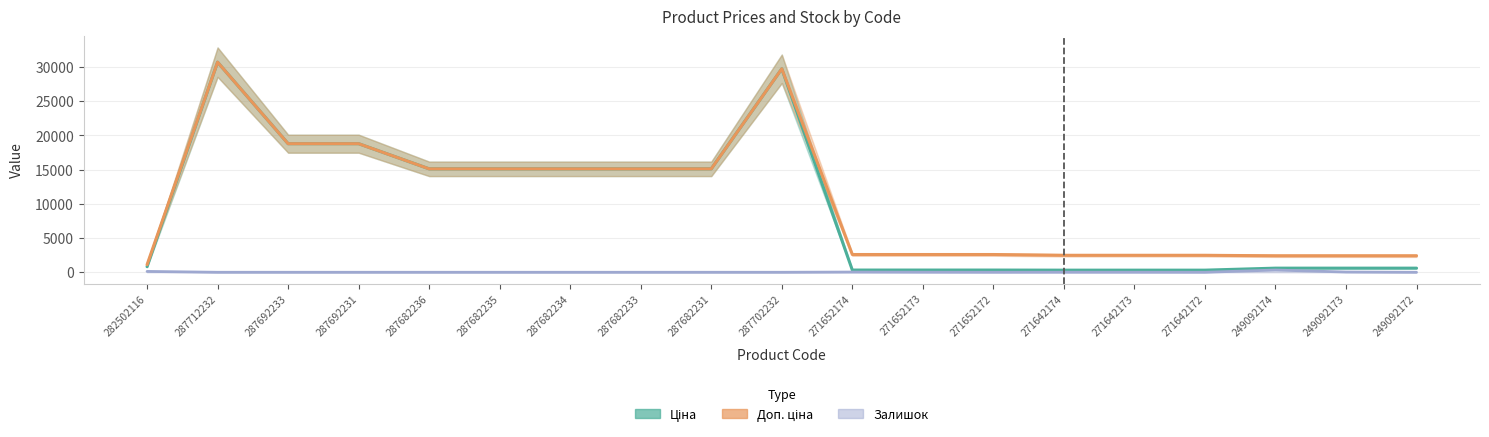

At which label does Залишок reach its peak?

249092174